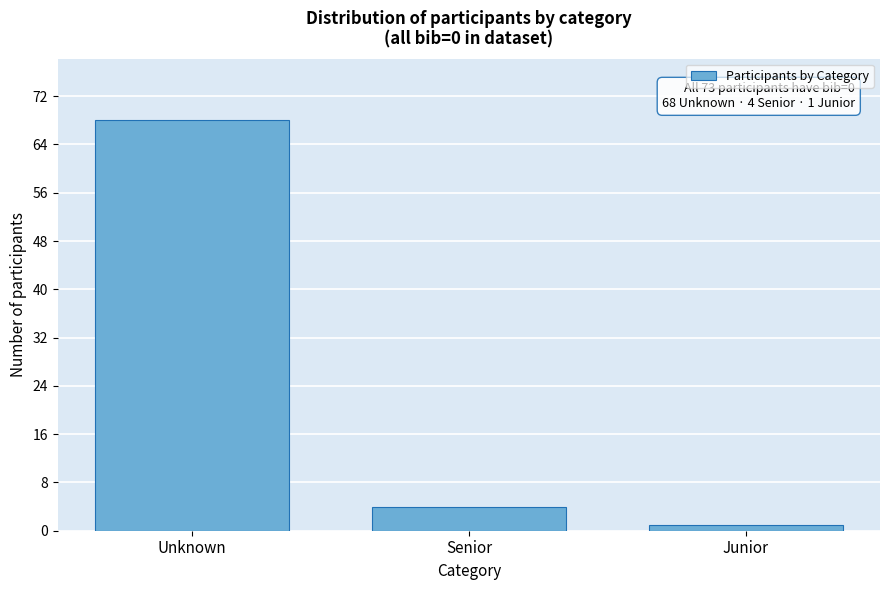

Reading left to right, extract all data points from this chart.

Unknown=68	Senior=4	Junior=1